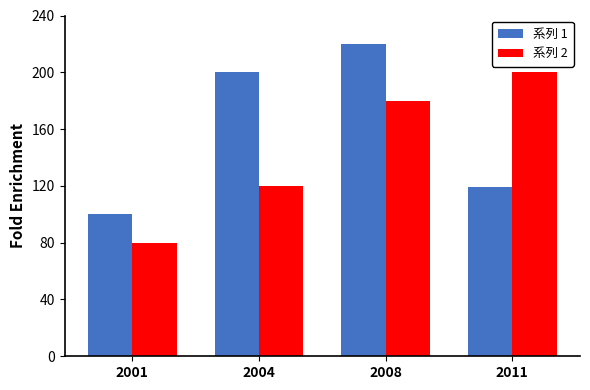

How many bars are there in each group?

2